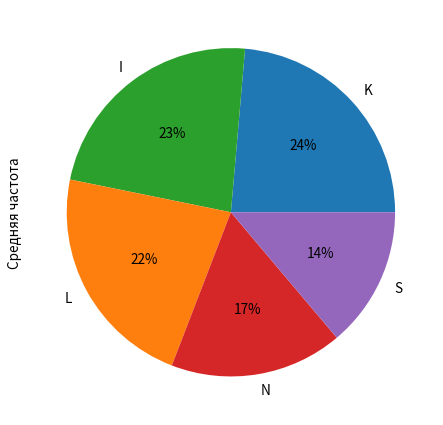

Does I account for over 50% of the chart?

No